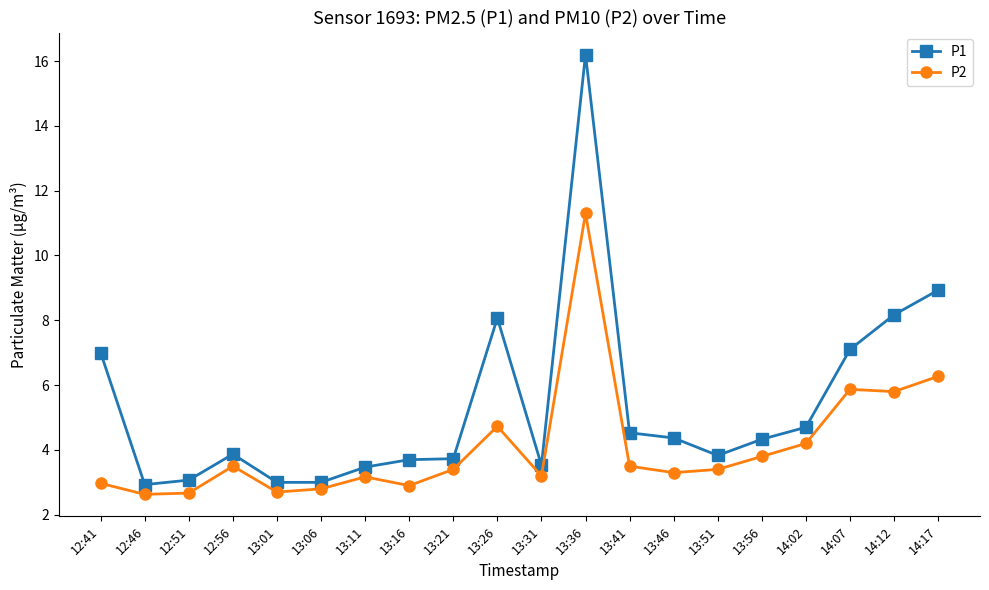

What is the total value across all series at 13:51?

7.2